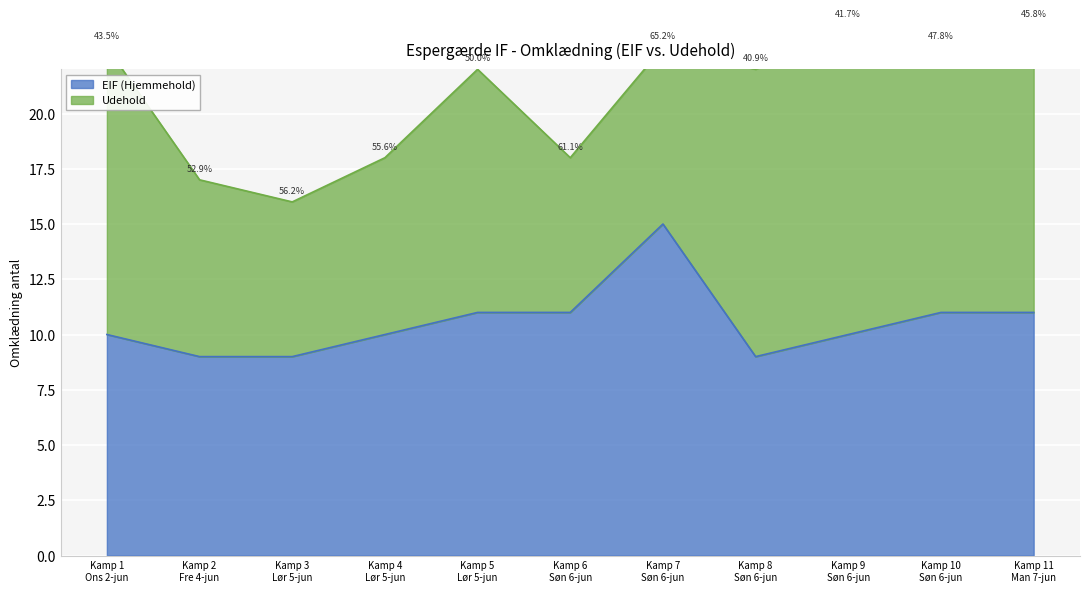

What is the maximum value for EIF (Hjemmehold)?

15